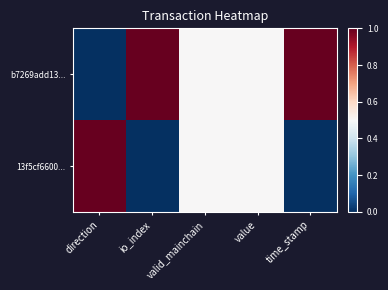

How many distinct data groups are displayed?

2